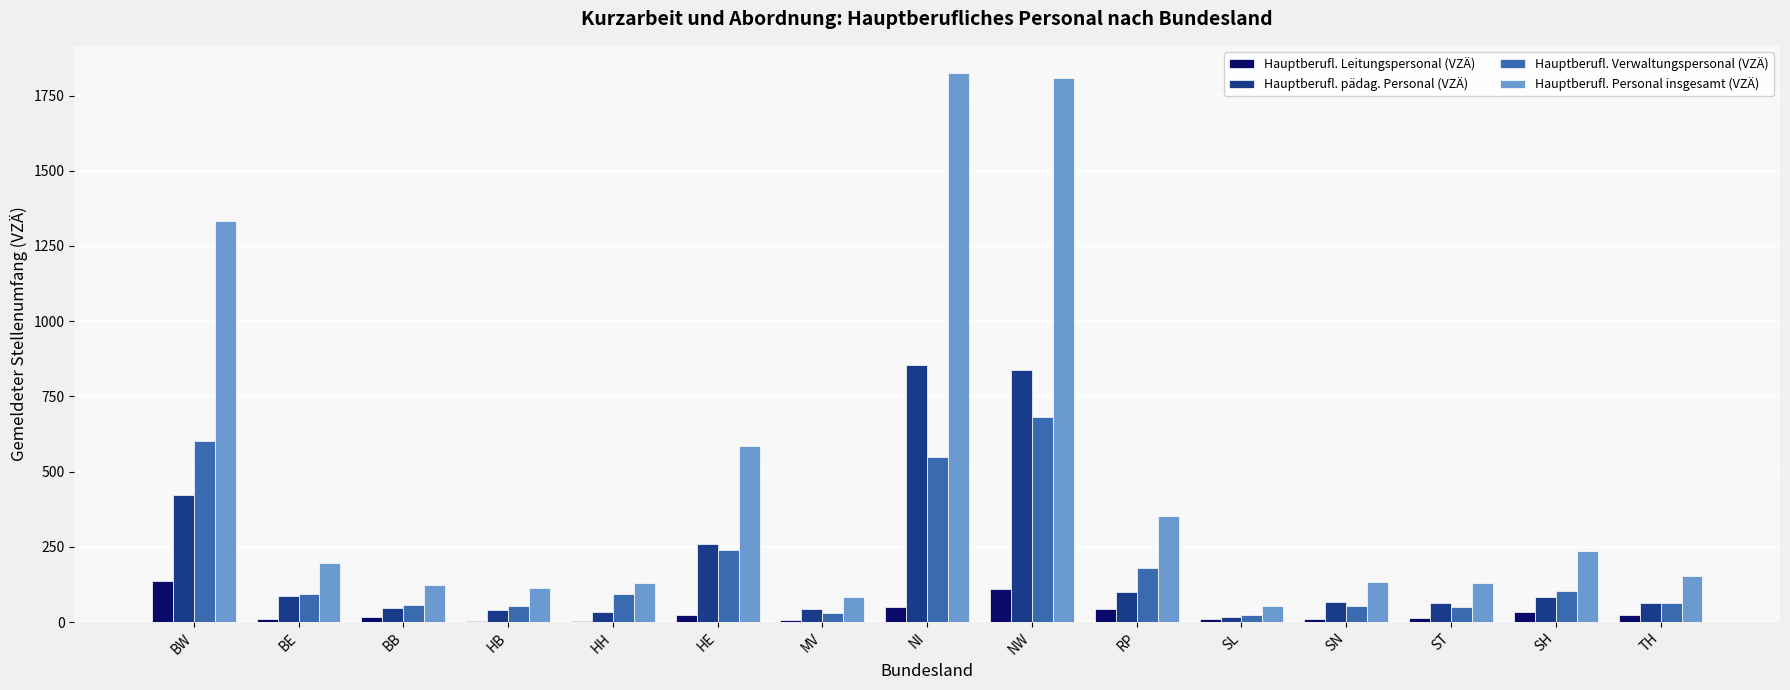

What is the greatest value displayed?

1824.0